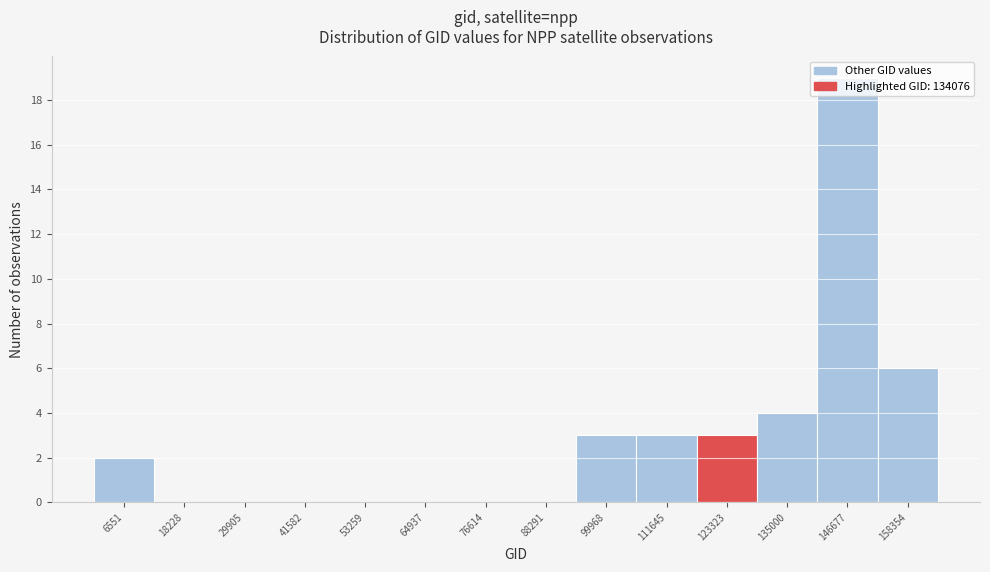

The value at 135000 is 2. True or false?

False